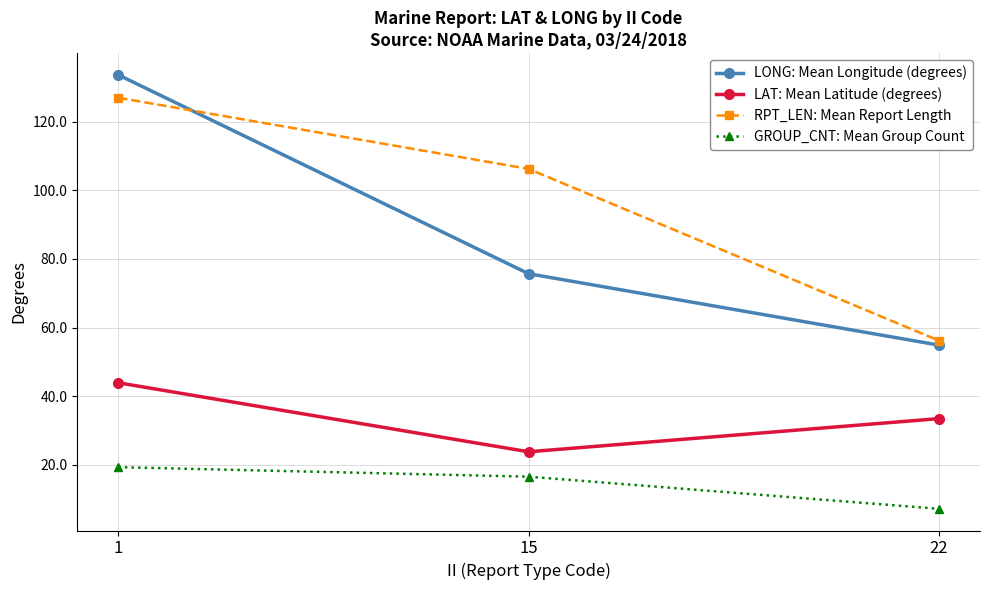

Is it true that RPT_LEN: Mean Report Length equals 73.9 at 22?

False